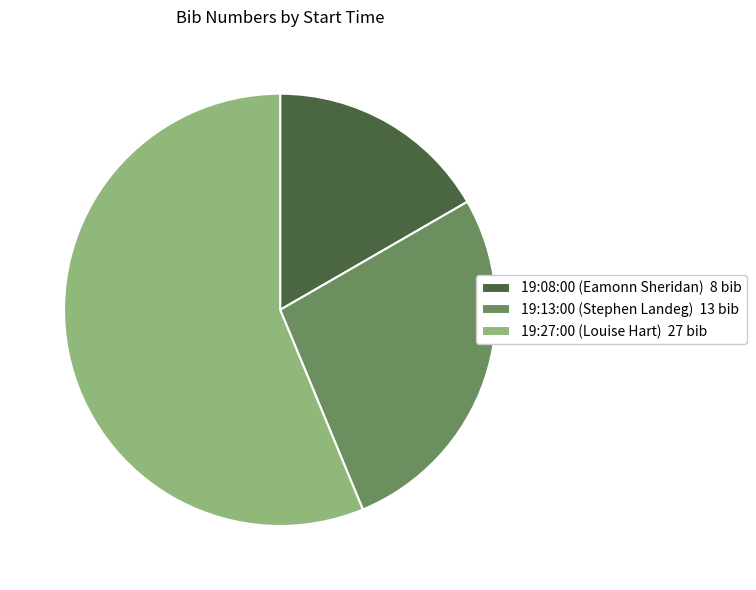

Is there a majority slice in this chart?

Yes